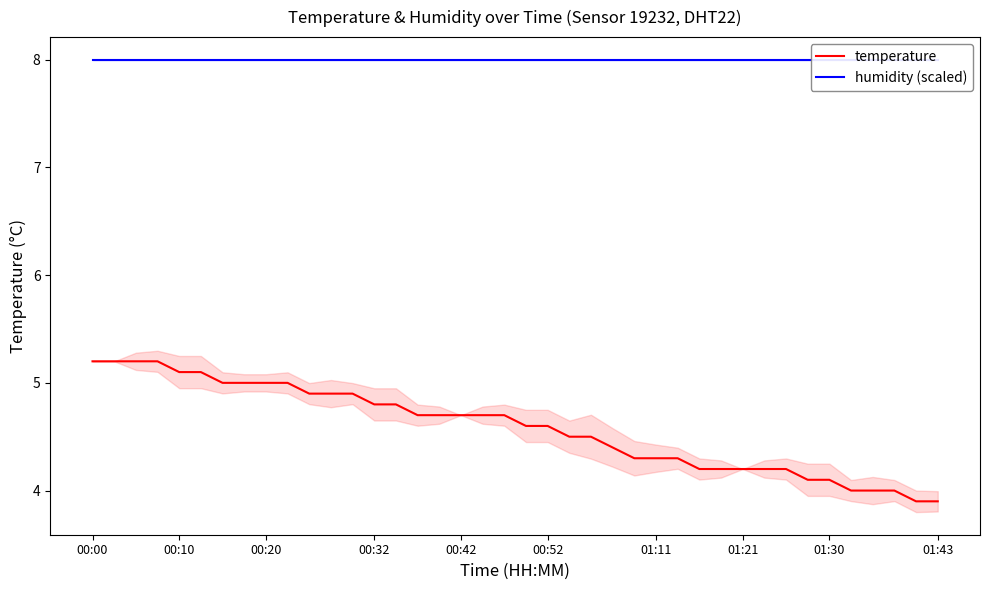

What is the minimum value for temperature?

3.9